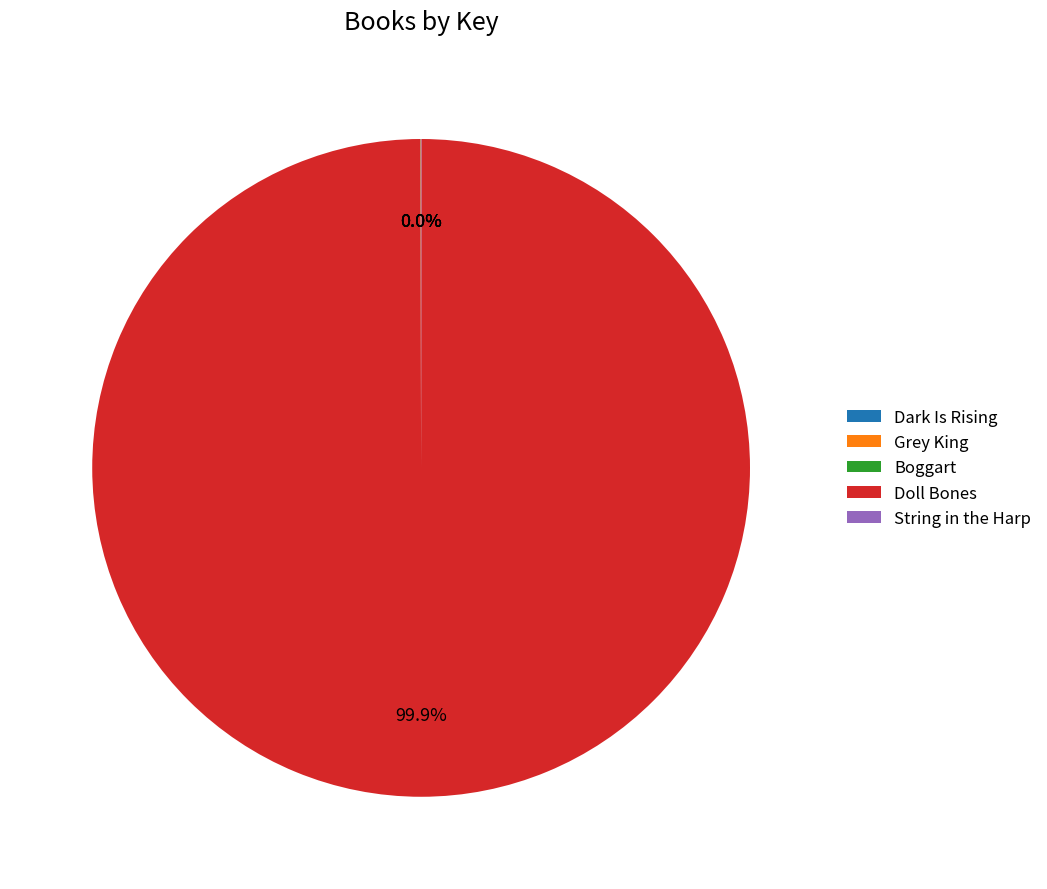

To the nearest percent, what is the average slice percentage?

20%